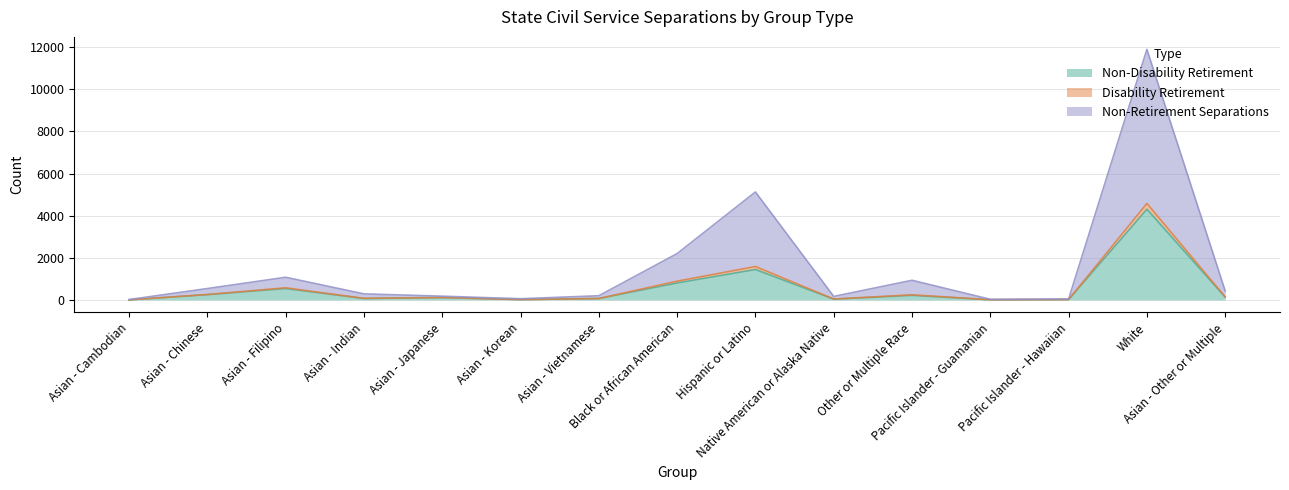

Where is the first local maximum for Disability Retirement?

Asian - Filipino